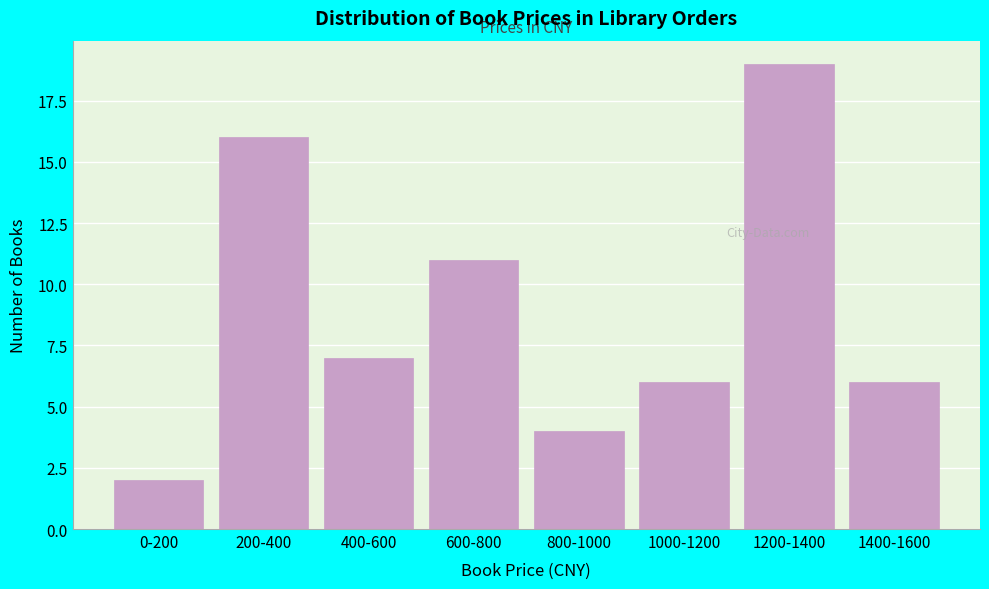

Reading left to right, transcribe all the data shown in this chart.

2	16	7	11	4	6	19	6